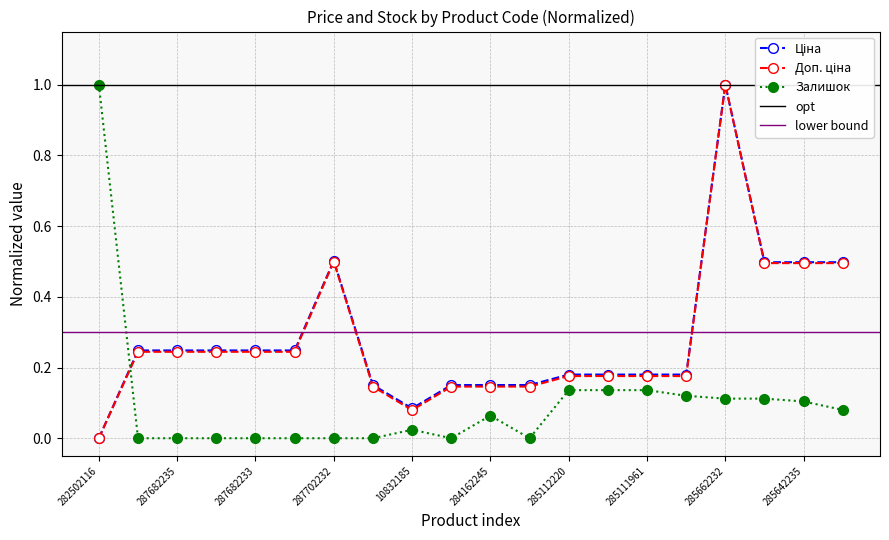

True or false: Ціна has more than 0 interior local peaks.

True